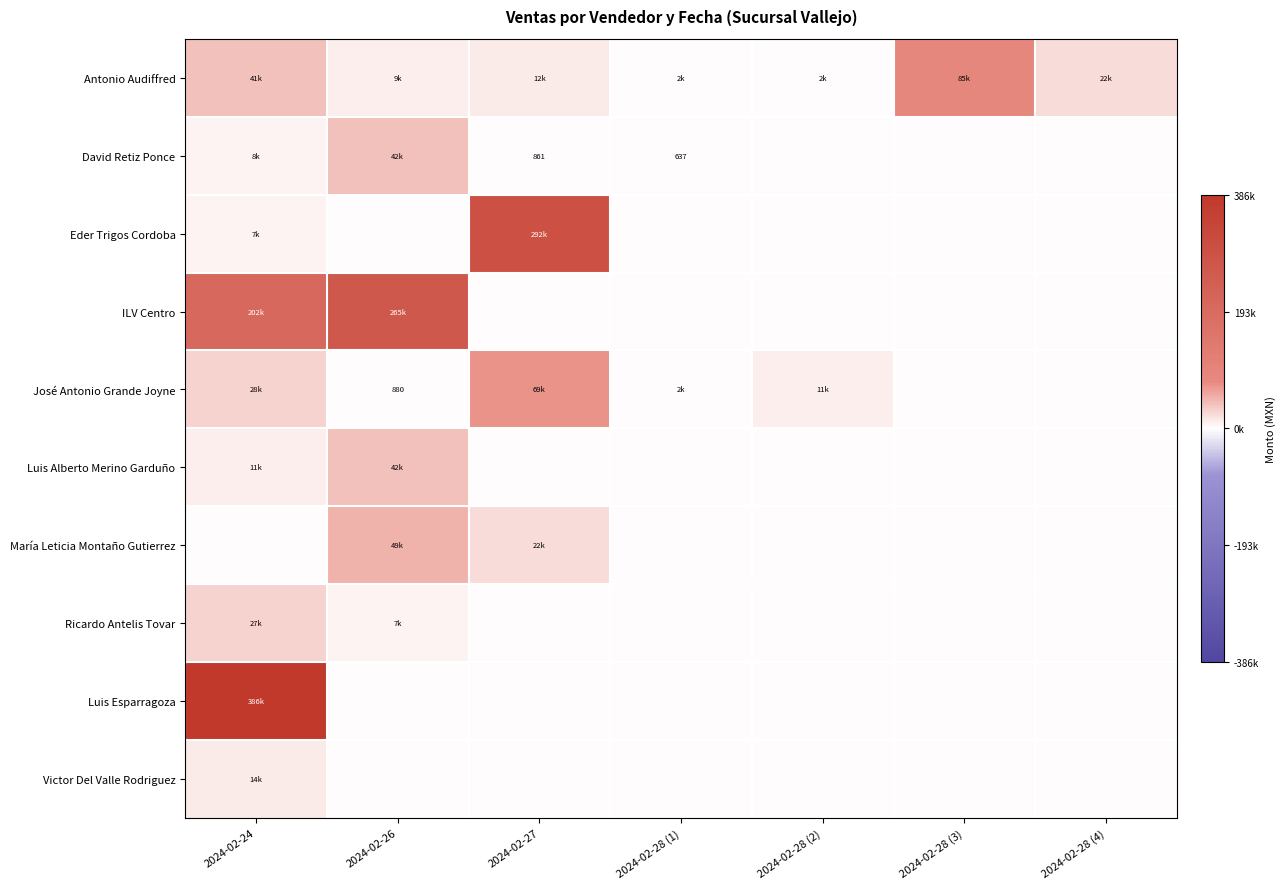

Is it true that Ricardo Antelis Tovar equals 0.0 at 2024-02-28 (2)?

True